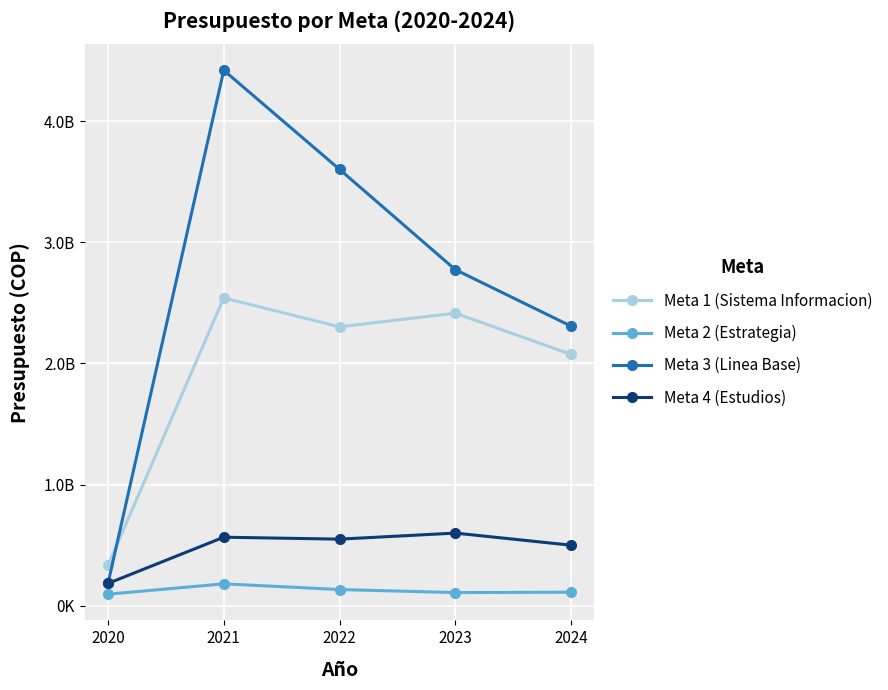

Reading left to right, extract all data points from this chart.

Meta 1 (Sistema Informacion): 2020=332701500	2021=2541000000	2022=2302500000	2023=2415125000	2024=2074810917
Meta 2 (Estrategia): 2020=95618500	2021=181062500	2022=134062500	2023=109062500	2024=112062500
Meta 3 (Linea Base): 2020=184381000	2021=4420000000	2022=3602000000	2023=2774498500	2024=2307926583
Meta 4 (Estudios): 2020=184381000	2021=566000000	2022=550000000	2023=600000000	2024=500000000